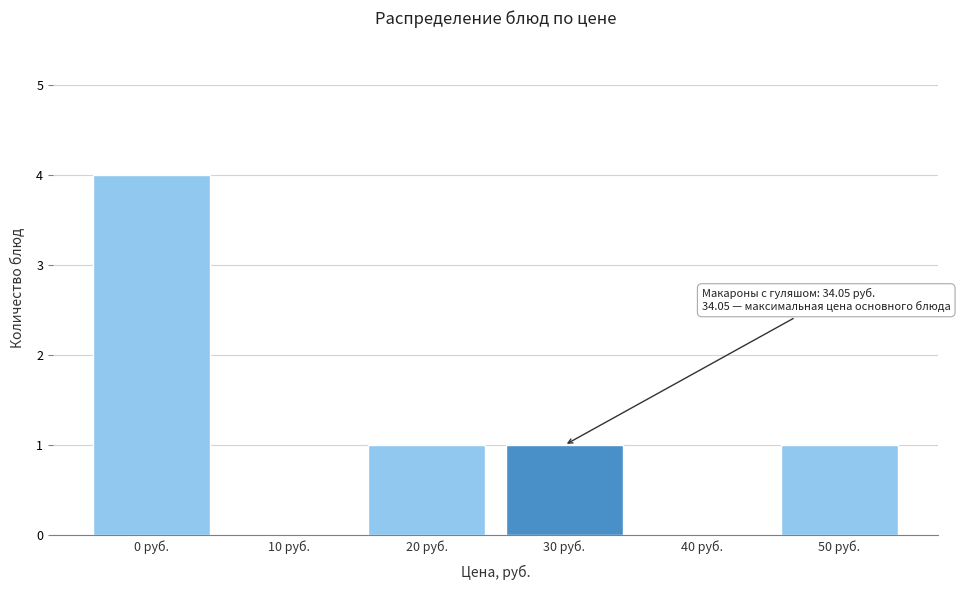

Reading right to left, what are all the values shown in this chart?

50 руб.=1	40 руб.=0	30 руб.=1	20 руб.=1	10 руб.=0	0 руб.=4